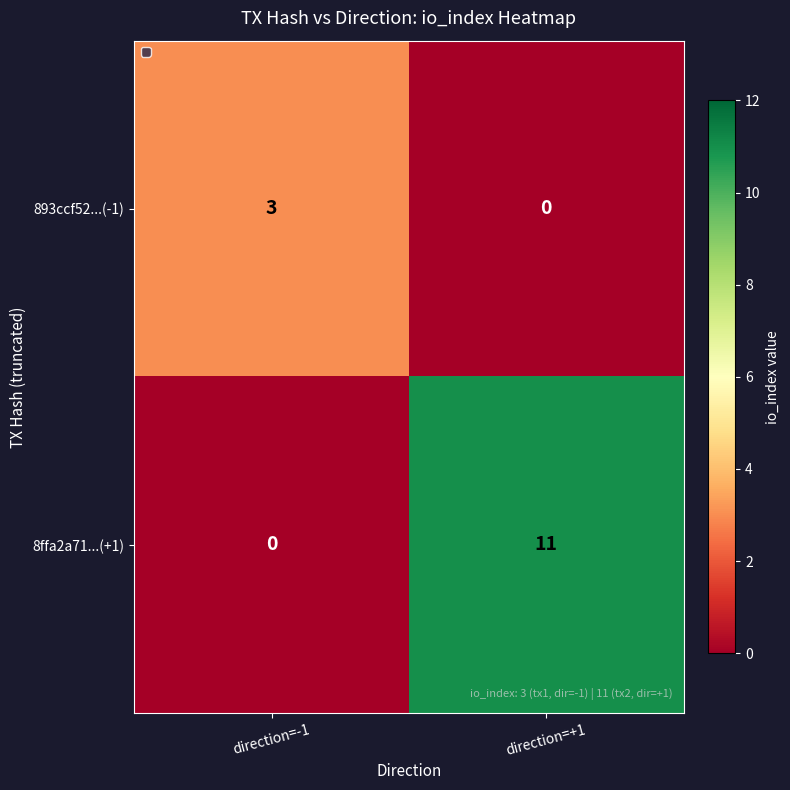

How many data points does each series have?

2